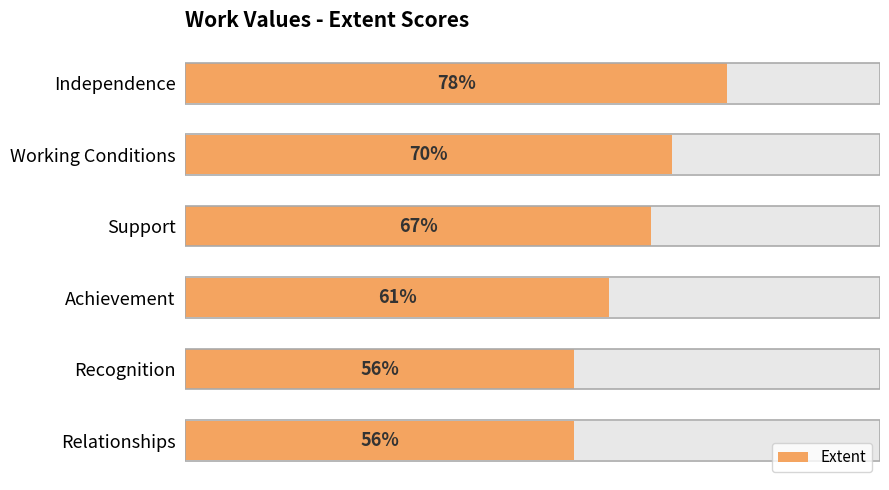

True or false: the data shows 70 at 1.

True